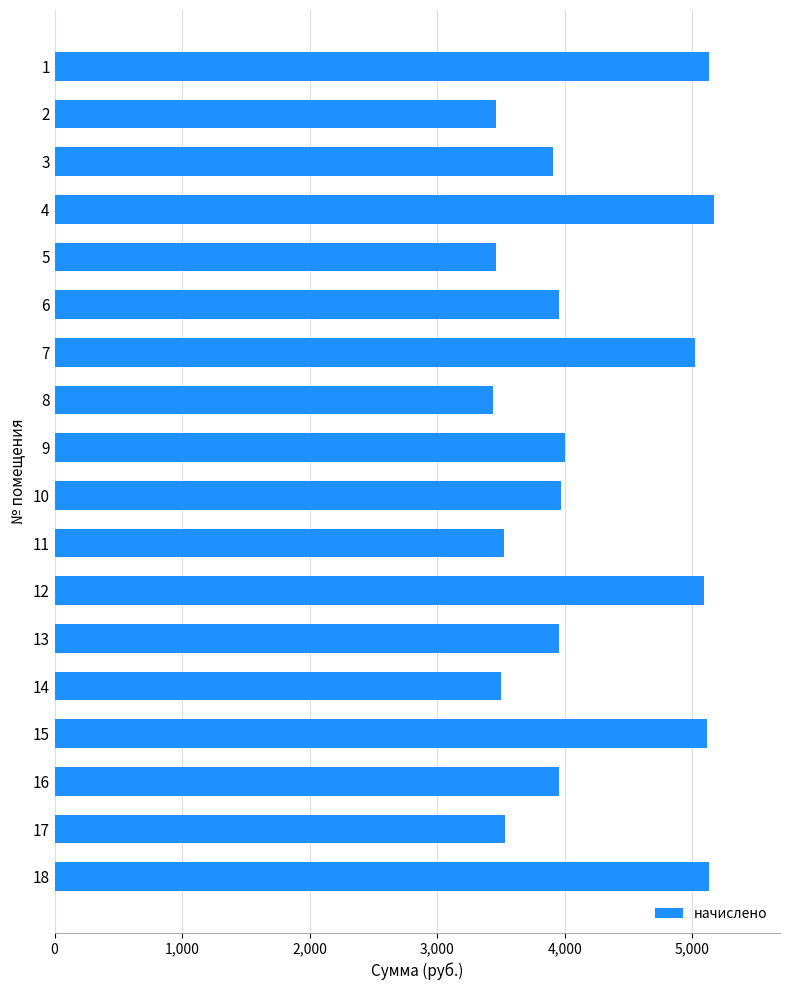

How many bars are there in total?

18